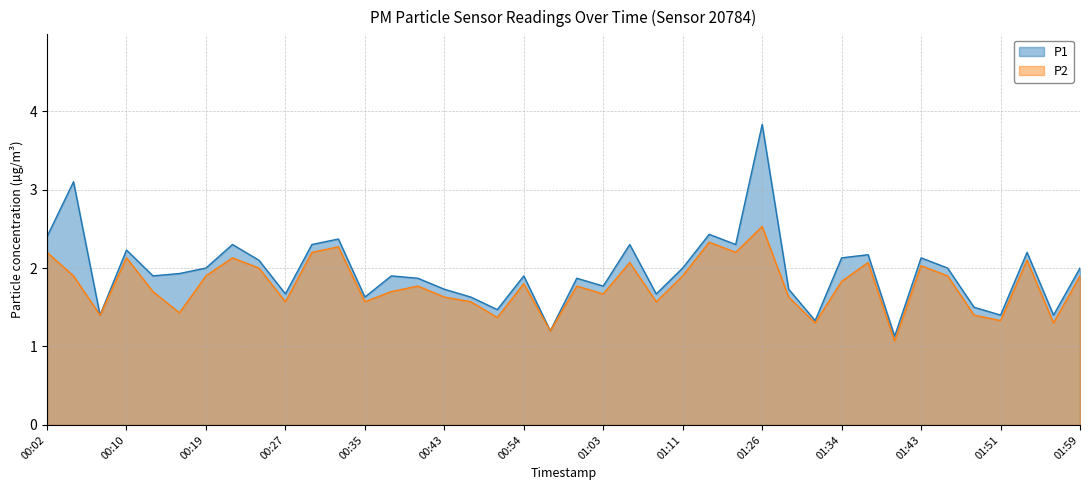

What is the sum of all P2 values?

71.3